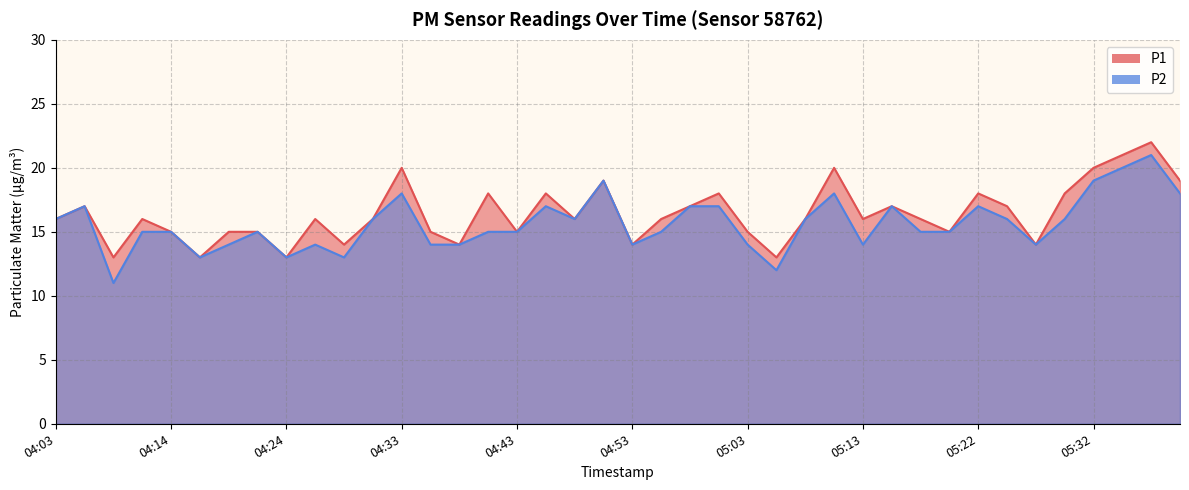

True or false: P1 and P2 cross at least once.

False